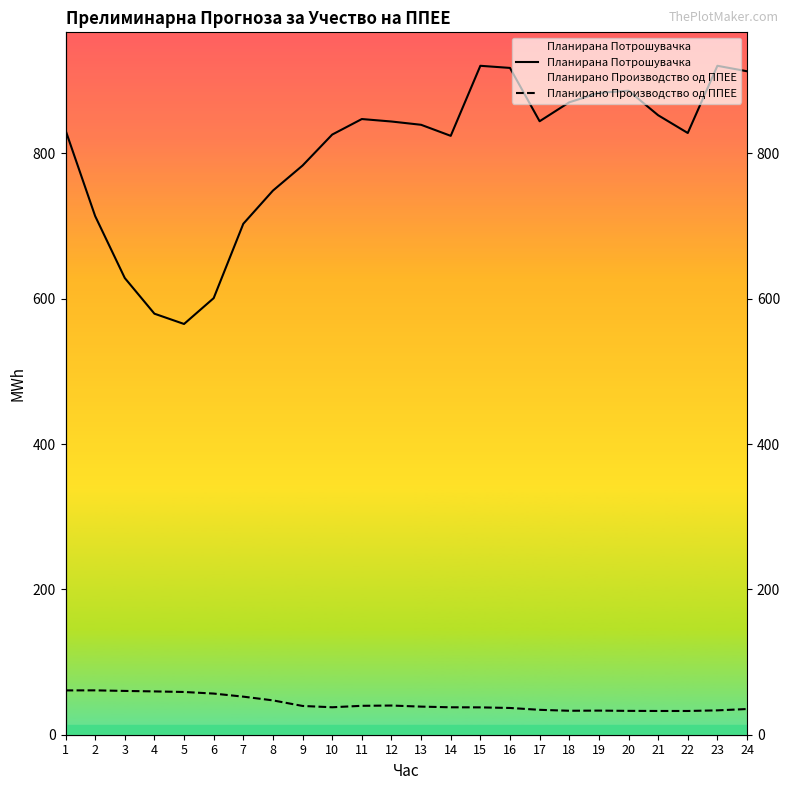

List the series in order of their peak value, highest first.

Планирана Потрошувачка, Планирано Производство од ППЕЕ